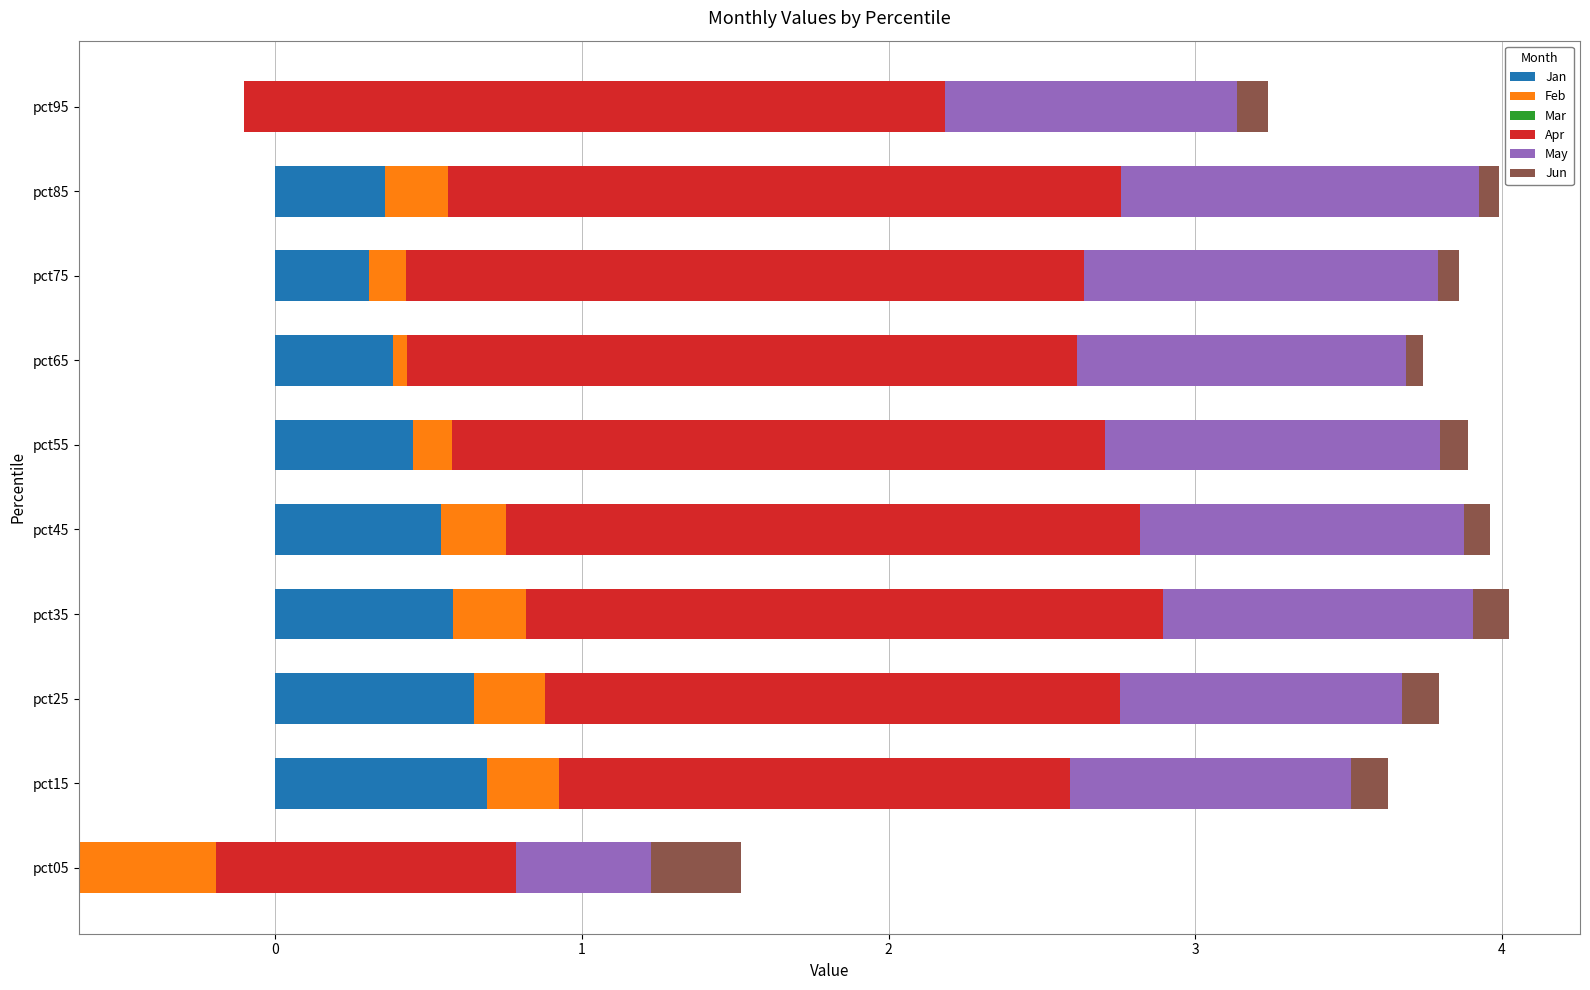

Is the value of May at pct55 greater than the value of Jan at pct15?

Yes